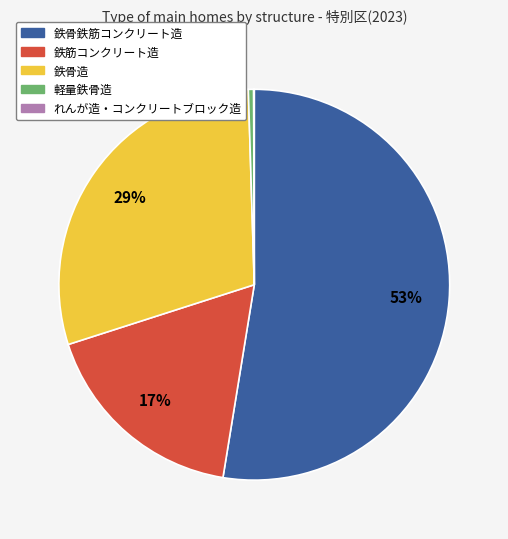

To the nearest percent, what portion does 鉄骨造 represent?

29%